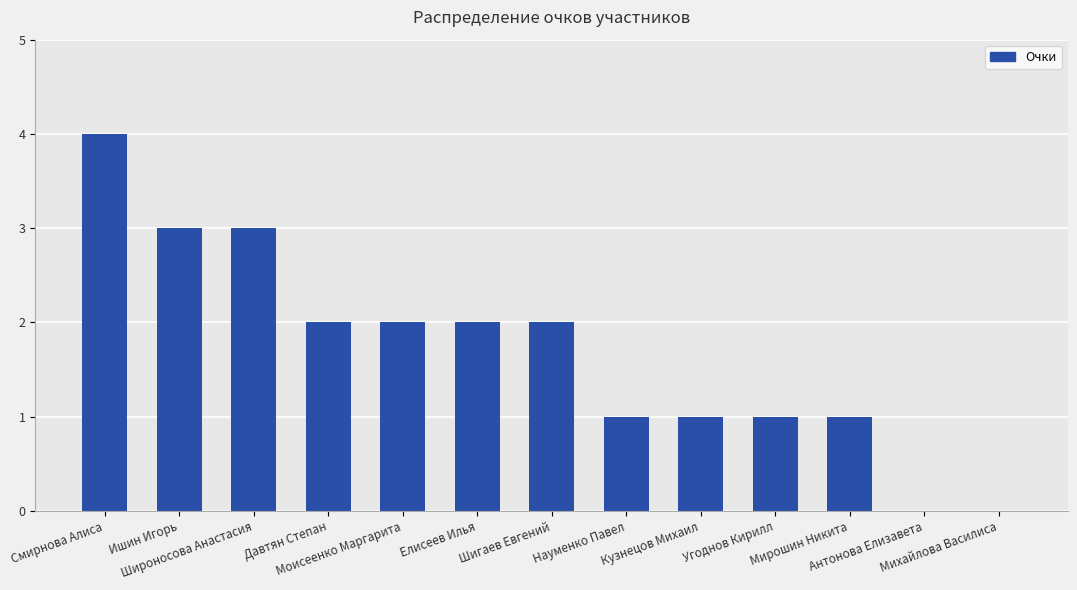

What is the sum of all values?

22